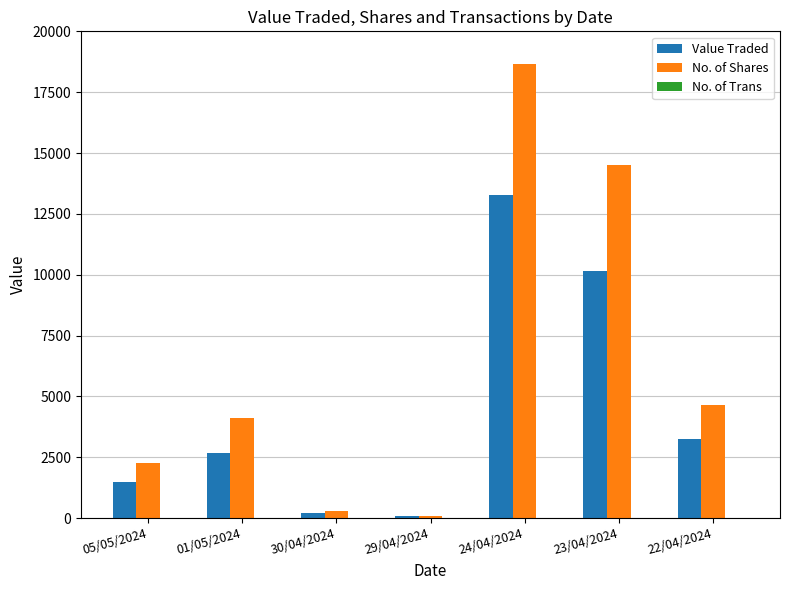

Which series has the widest spread of values?

No. of Shares